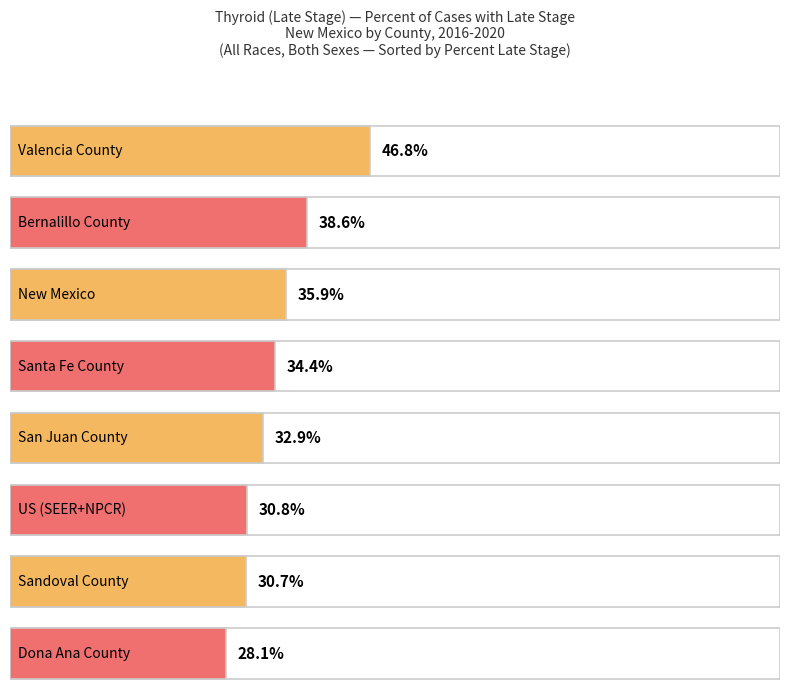

What is the sum of the values at Bernalillo County and US (SEER+NPCR)?

69.4